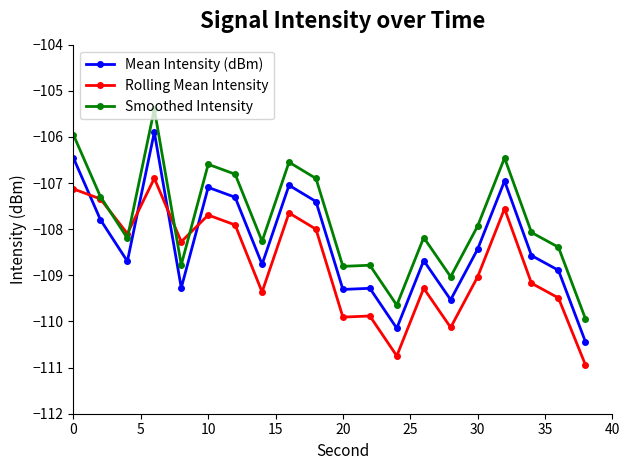

True or false: Smoothed Intensity has more than 0 interior local peaks.

True